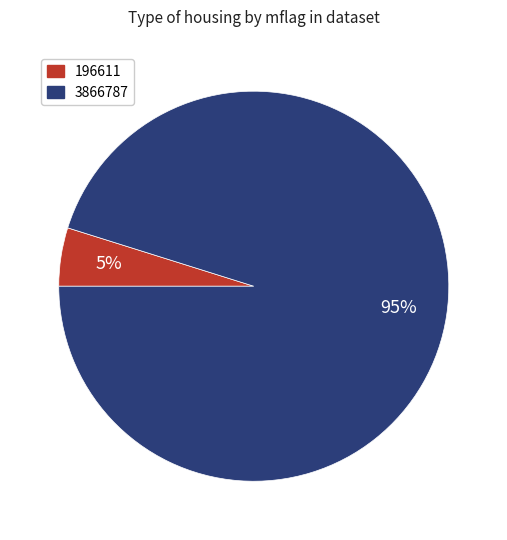

The 196611 slice represents 14% of the pie. True or false?

False